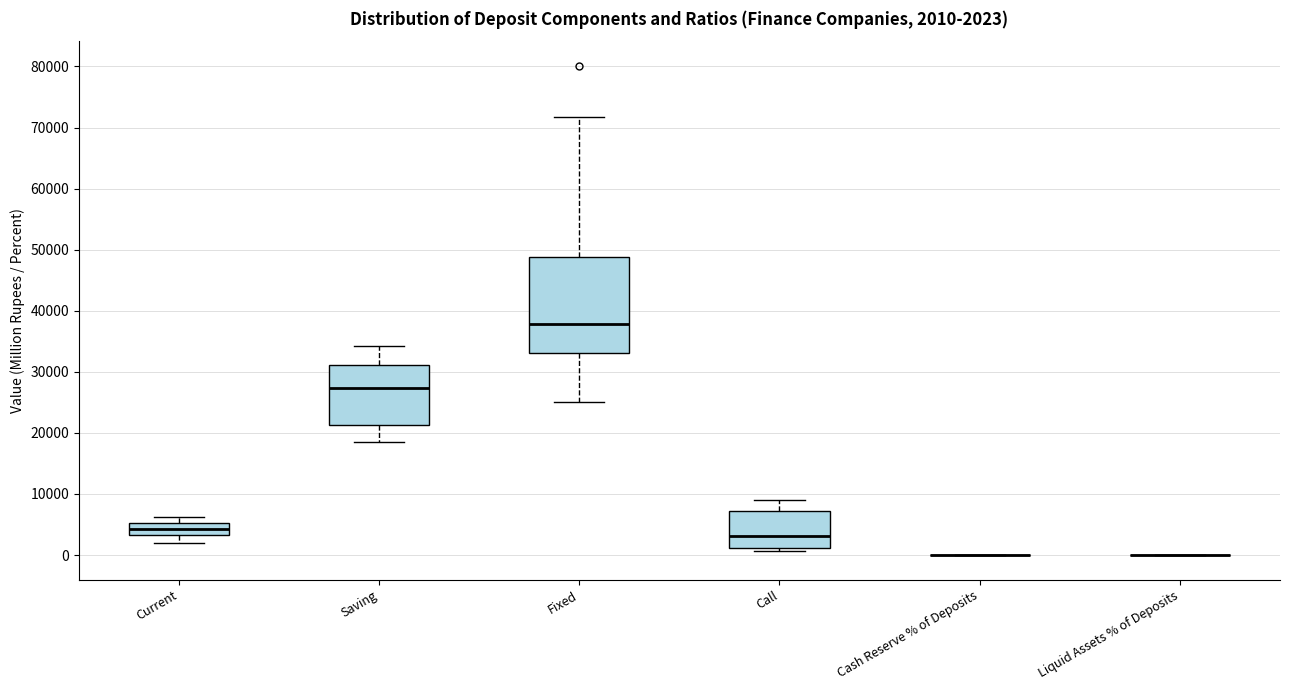

Comparing the boxes themselves (not the whiskers), which one is the tallest?

Fixed